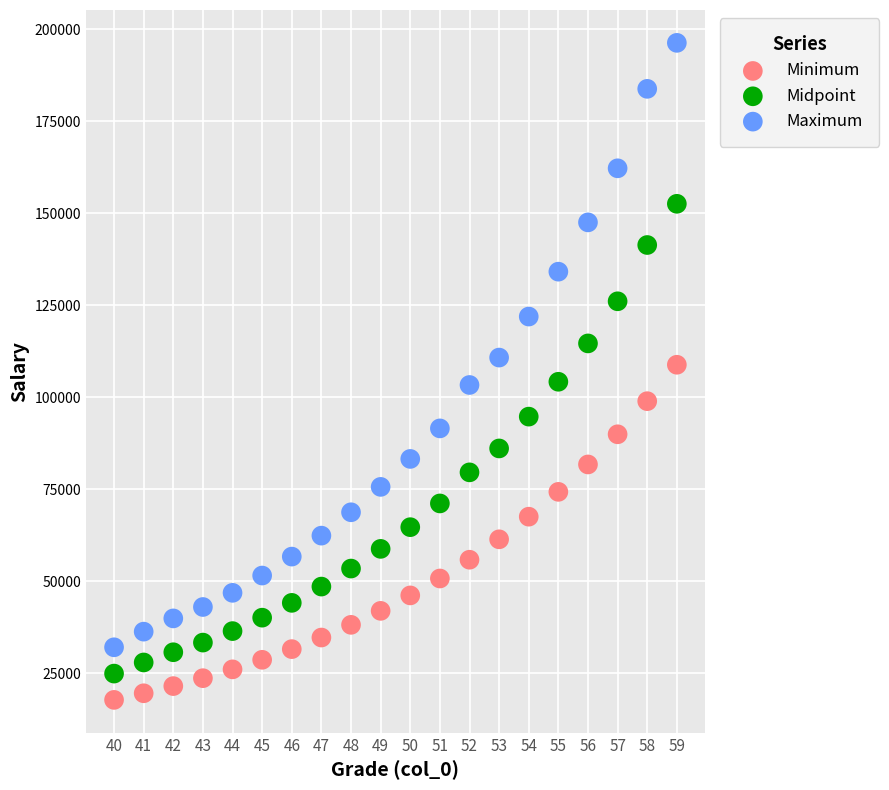

Which series has the widest spread of Y values?

Maximum